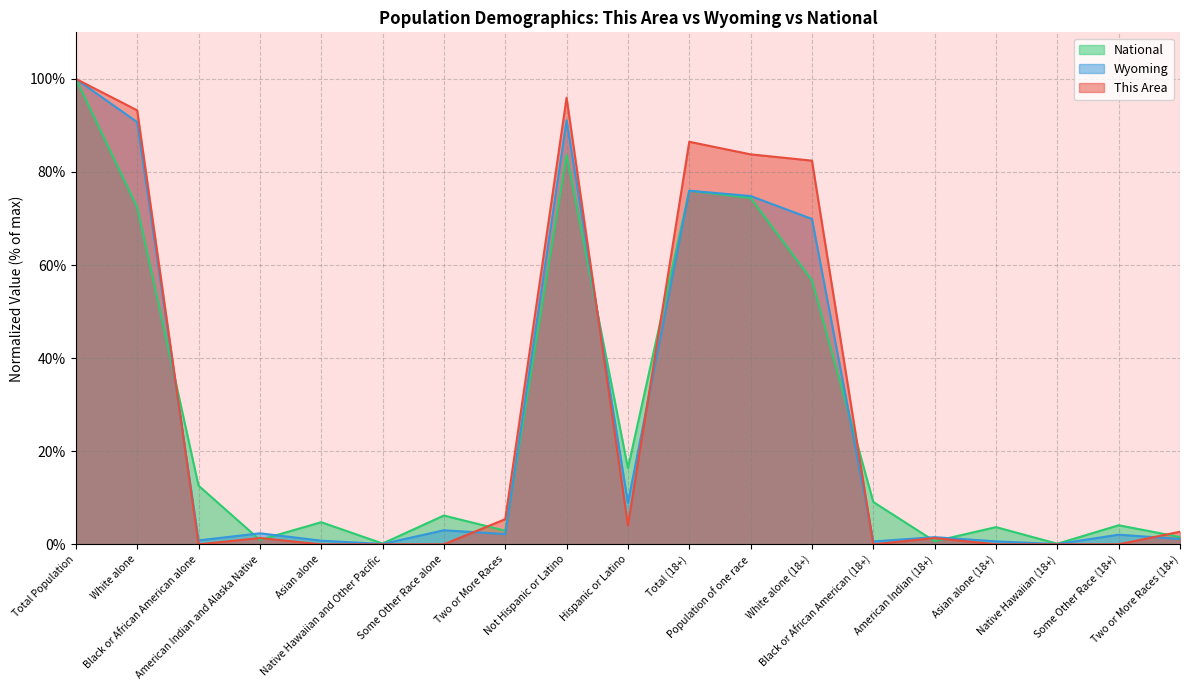

True or false: National and This Area cross at least once.

True